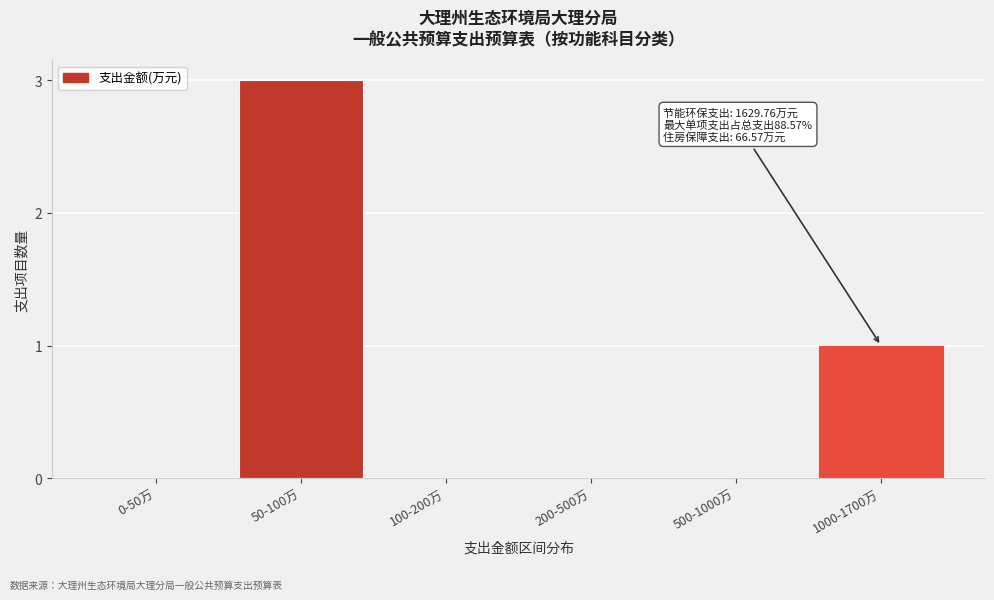

Reading right to left, extract all data points from this chart.

1000-1700万=1	500-1000万=0	200-500万=0	100-200万=0	50-100万=3	0-50万=0